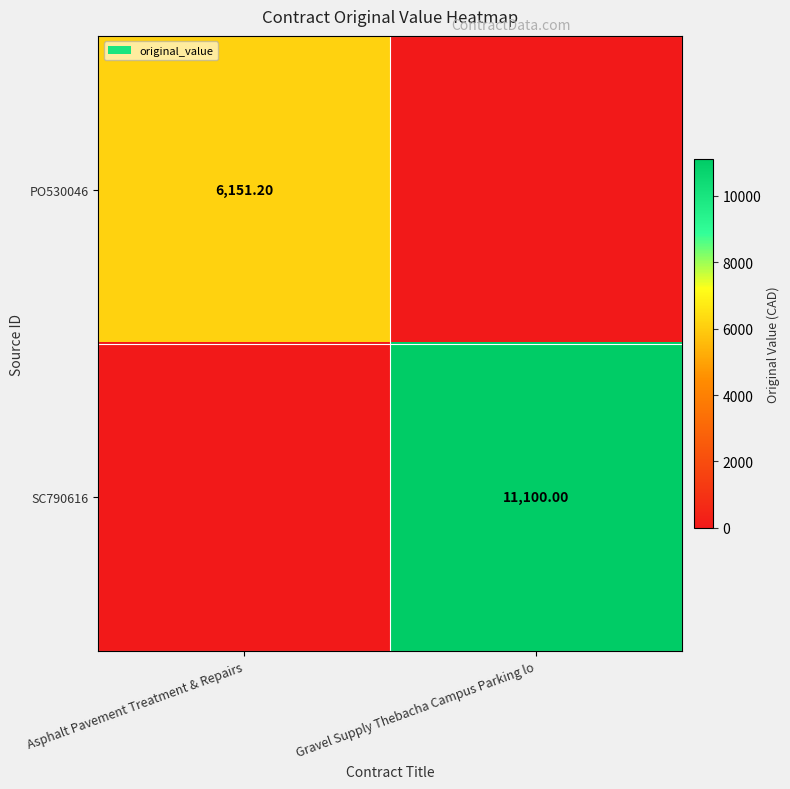

How many positive values does the SC790616 series have?

1